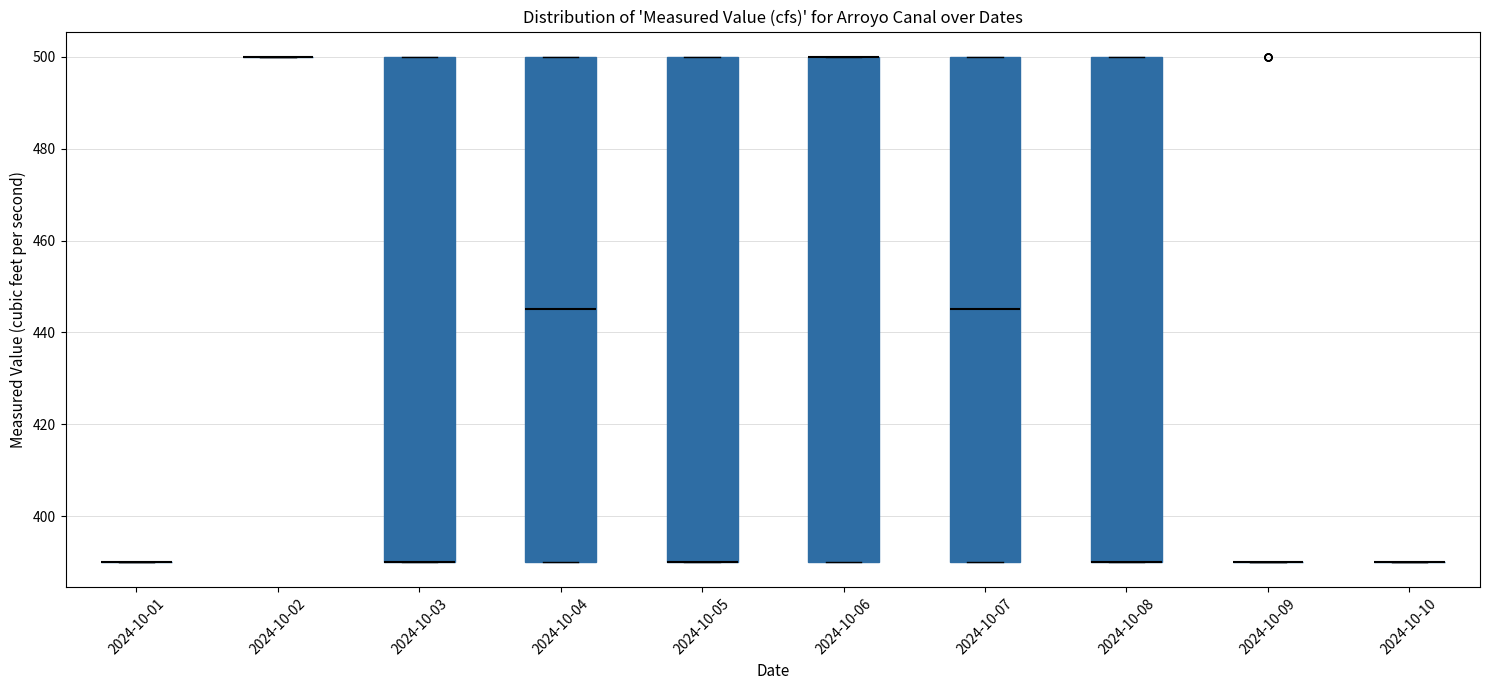

Where is the lower edge of the box for 2024-10-05 on the y-axis? The values are not printed on the chart, so give them approximately, as read against the axis.

390